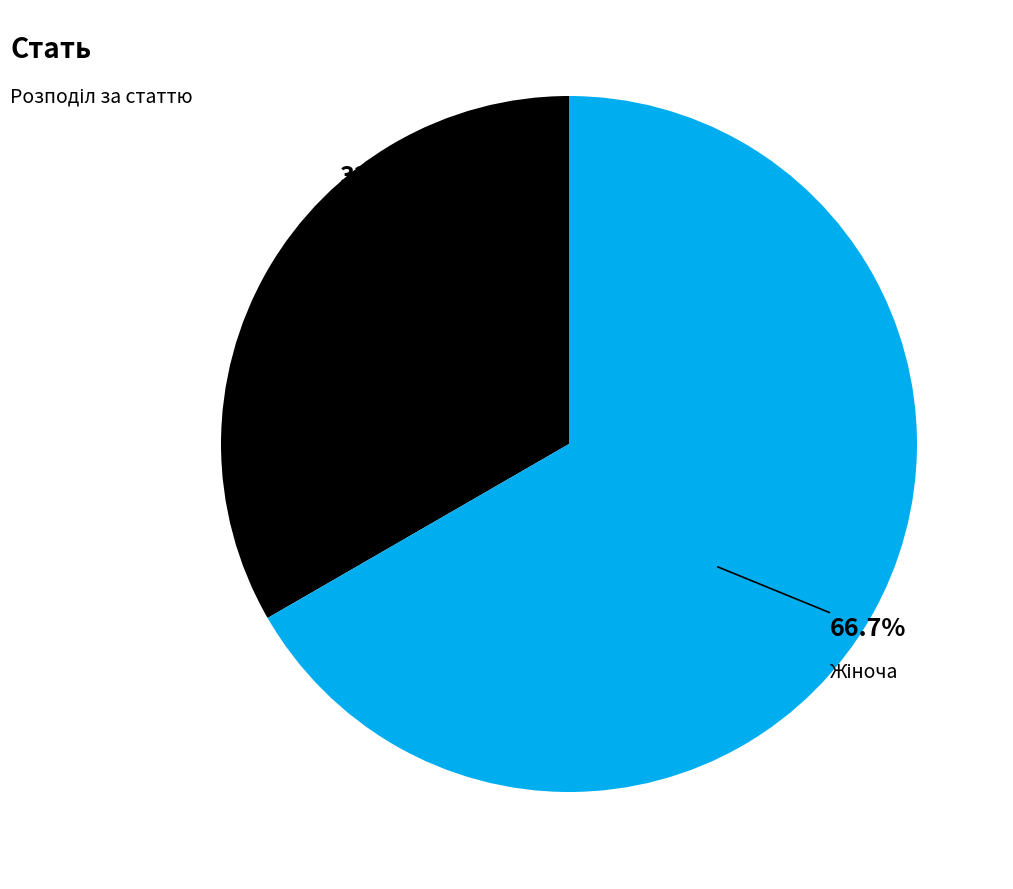

Is there any slice that represents more than half of the pie?

Yes